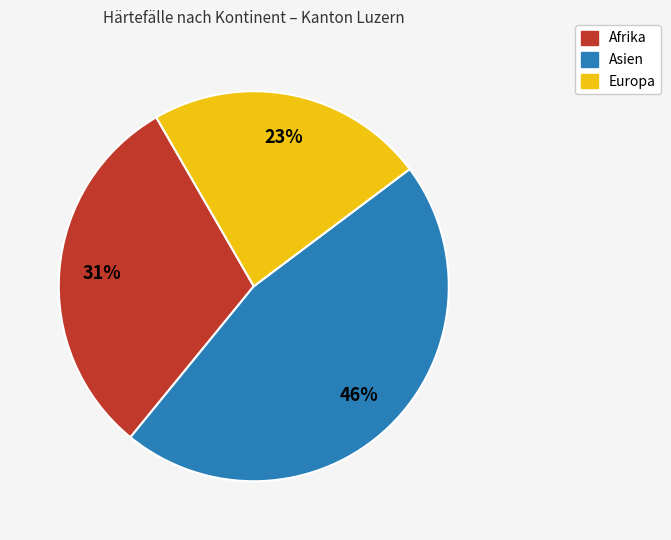

To the nearest percent, what is the difference between the Asien and Afrika slice percentages?

15%